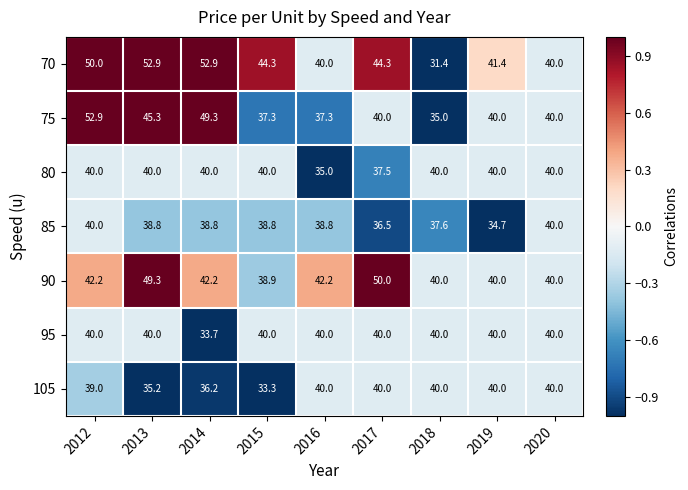

The value of 95 at 2020 is 40.0. True or false?

True